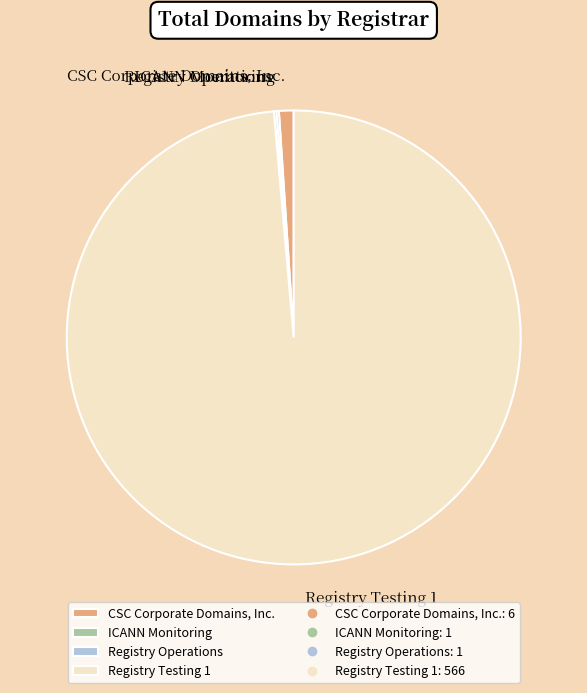

Which category has the biggest portion of the pie?

Registry Testing 1